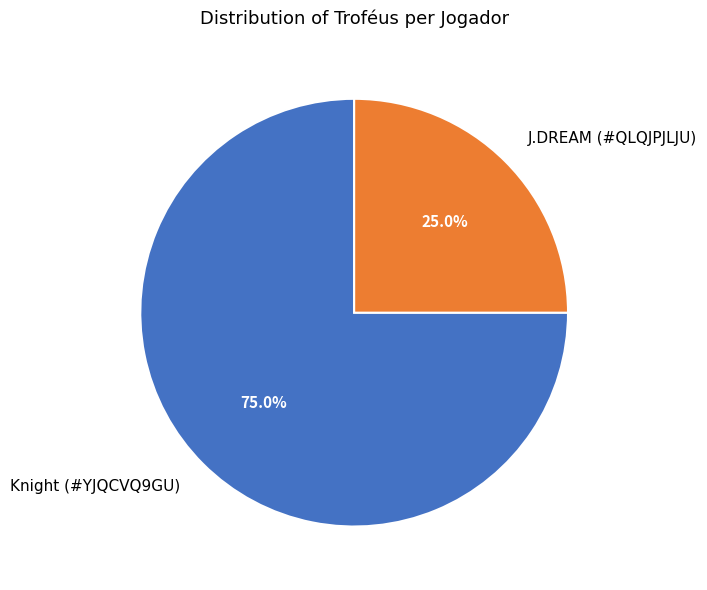

To the nearest percent, what percentage of the pie is Knight (#YJQCVQ9GU)?

75%